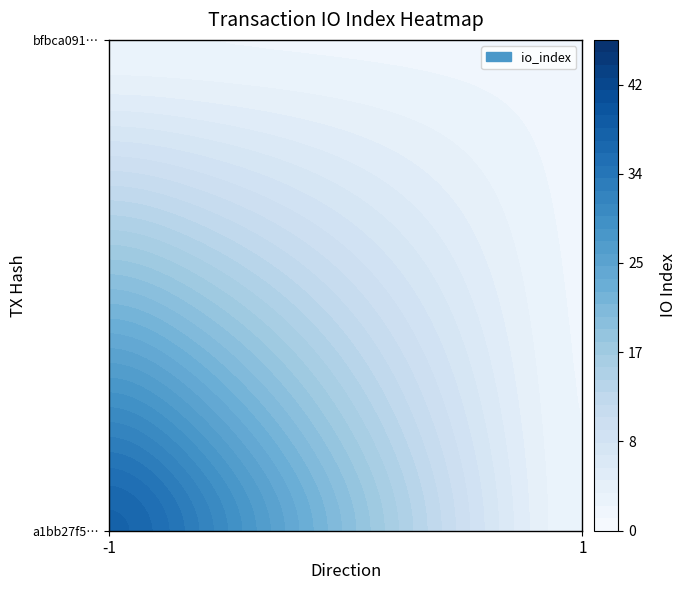

True or false: bfbca09159f925bfa8bc0dbf9407f3a51e897d1 has a value of 3.5 at io_index.

False